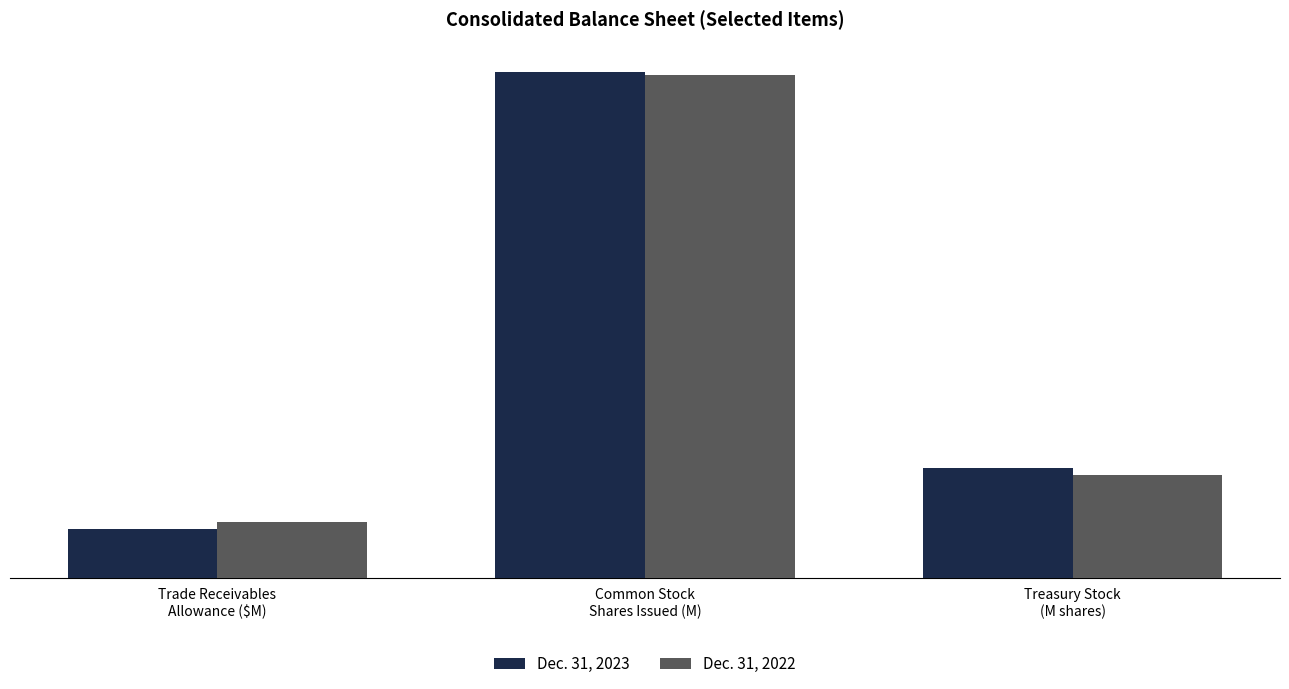

True or false: Dec. 31, 2022 has a value of 84.0 at Common Stock
Shares Issued (M).

True